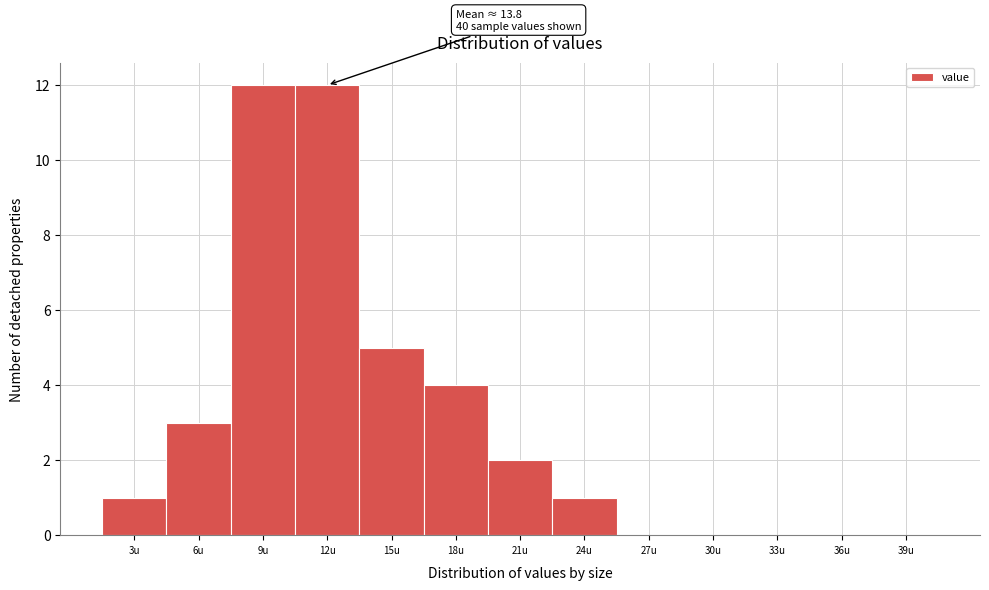

Reading right to left, transcribe all the data shown in this chart.

39u=0	36u=0	33u=0	30u=0	27u=0	24u=1	21u=2	18u=4	15u=5	12u=12	9u=12	6u=3	3u=1